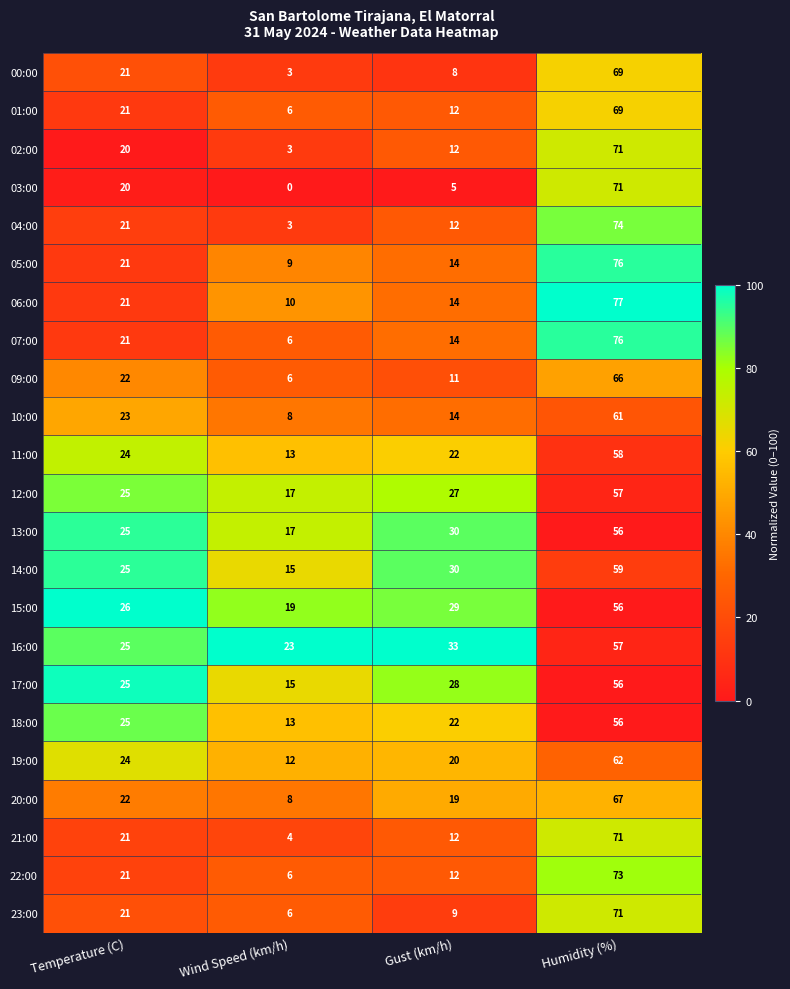

The value of 10:00 at Wind Speed (km/h) is 8. True or false?

True